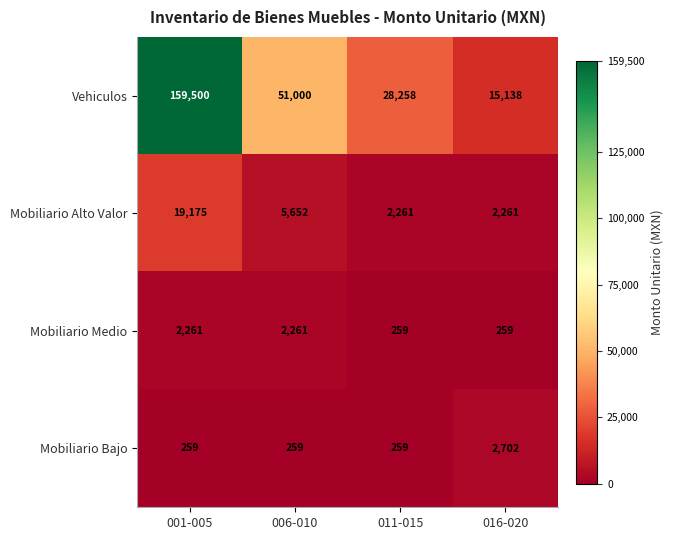

Reading left to right, extract all data points from this chart.

Vehiculos: 001-005=159500	006-010=51000	011-015=28258	016-020=15138
Mobiliario Alto Valor: 001-005=19175	006-010=5652	011-015=2261	016-020=2261
Mobiliario Medio: 001-005=2261	006-010=2261	011-015=259	016-020=259
Mobiliario Bajo: 001-005=259	006-010=259	011-015=259	016-020=2702